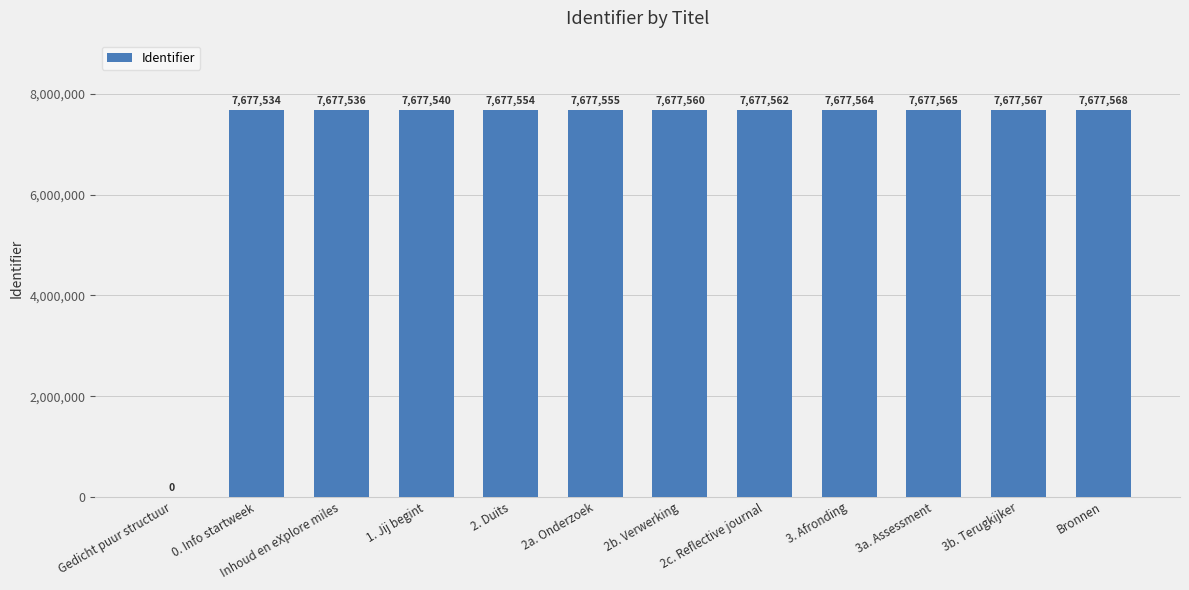

Is it true that the value at 3b. Terugkijker is 12012793?

False